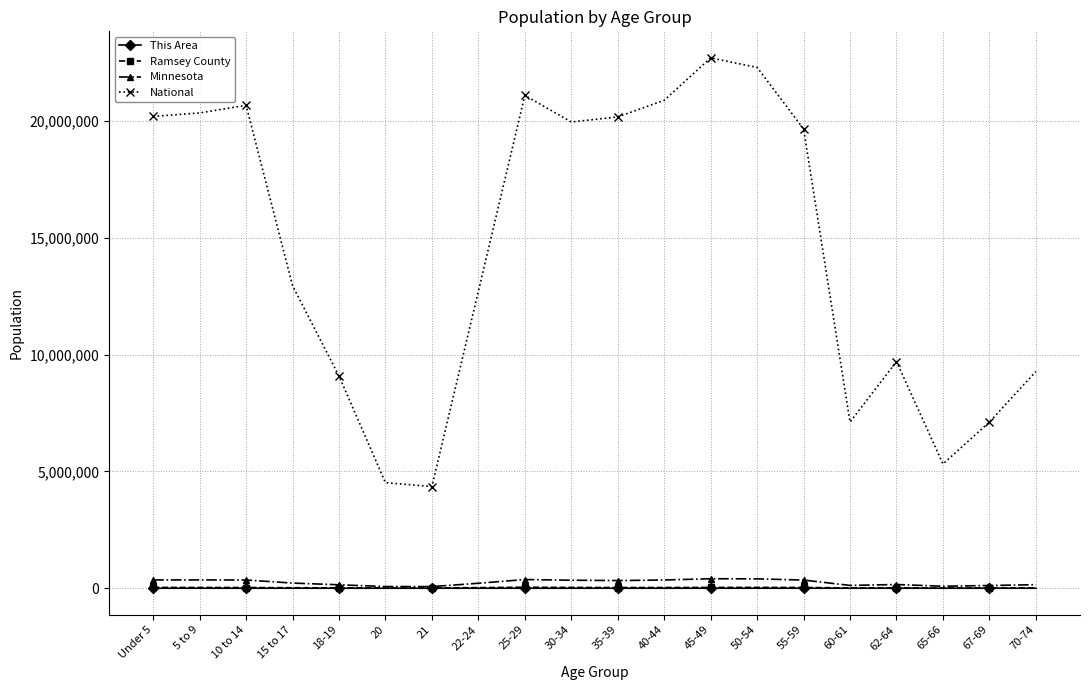

What is the difference between the maximum and minimum values in the National series?

18354297